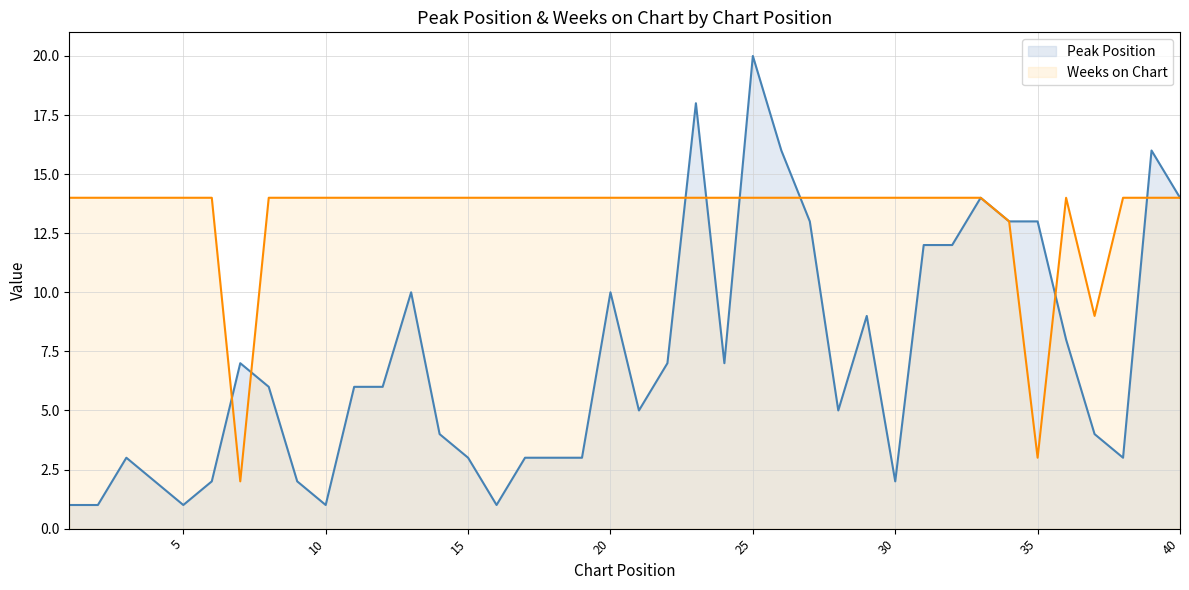

What is the maximum value for Peak Position?

20